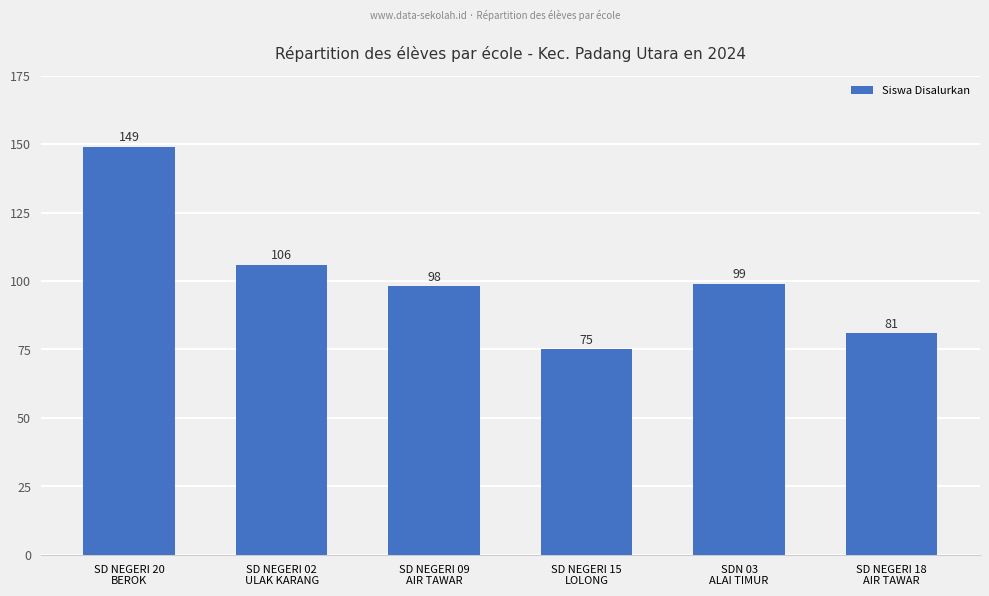

Reading right to left, extract all data points from this chart.

SD NEGERI 18
AIR TAWAR=81	SDN 03
ALAI TIMUR=99	SD NEGERI 15
LOLONG=75	SD NEGERI 09
AIR TAWAR=98	SD NEGERI 02
ULAK KARANG=106	SD NEGERI 20
BEROK=149